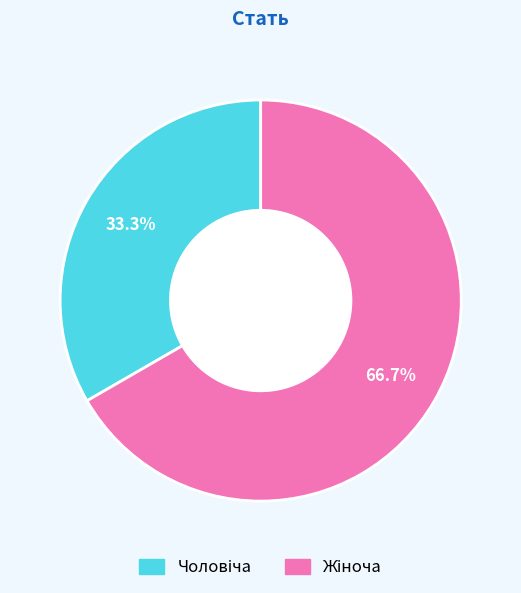

Does any single category account for the majority?

Yes